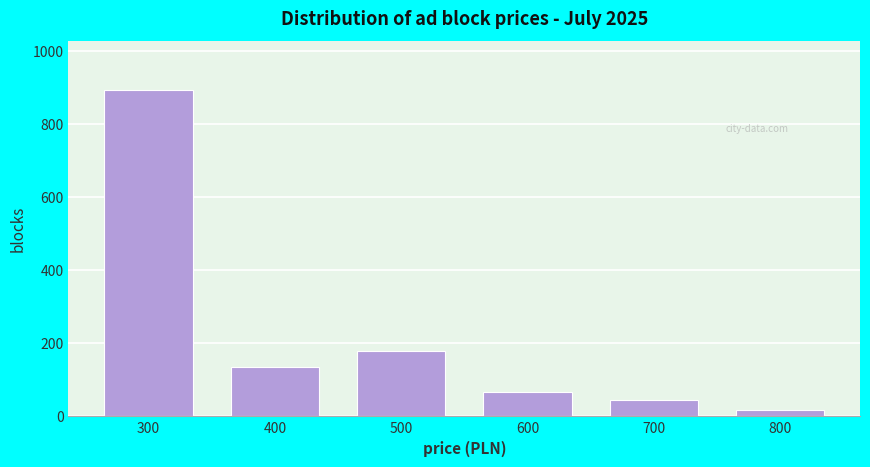

Reading left to right, transcribe all the data shown in this chart.

892	134	178	67	45	18